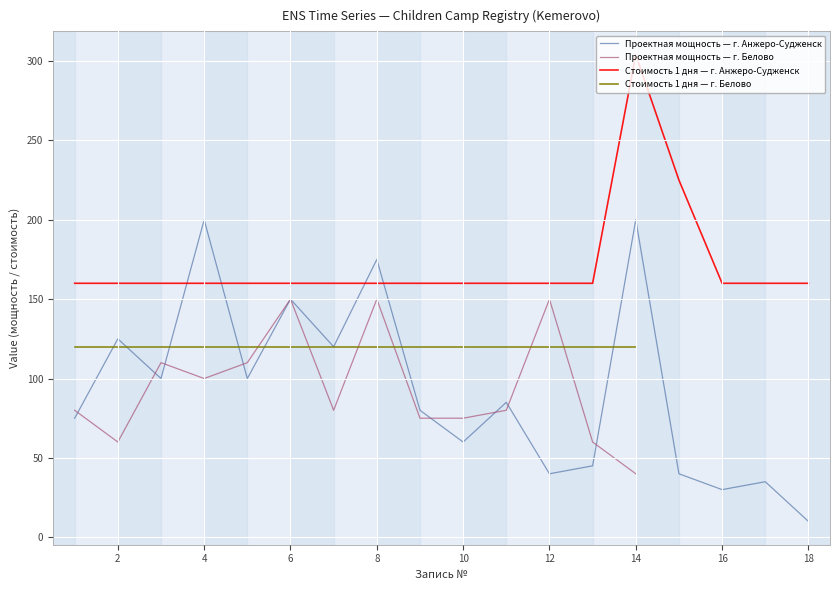

Is the value of Проектная мощность — г. Анжеро-Судженск at 6 greater than the value of Стоимость 1 дня — г. Анжеро-Судженск at 2?

No